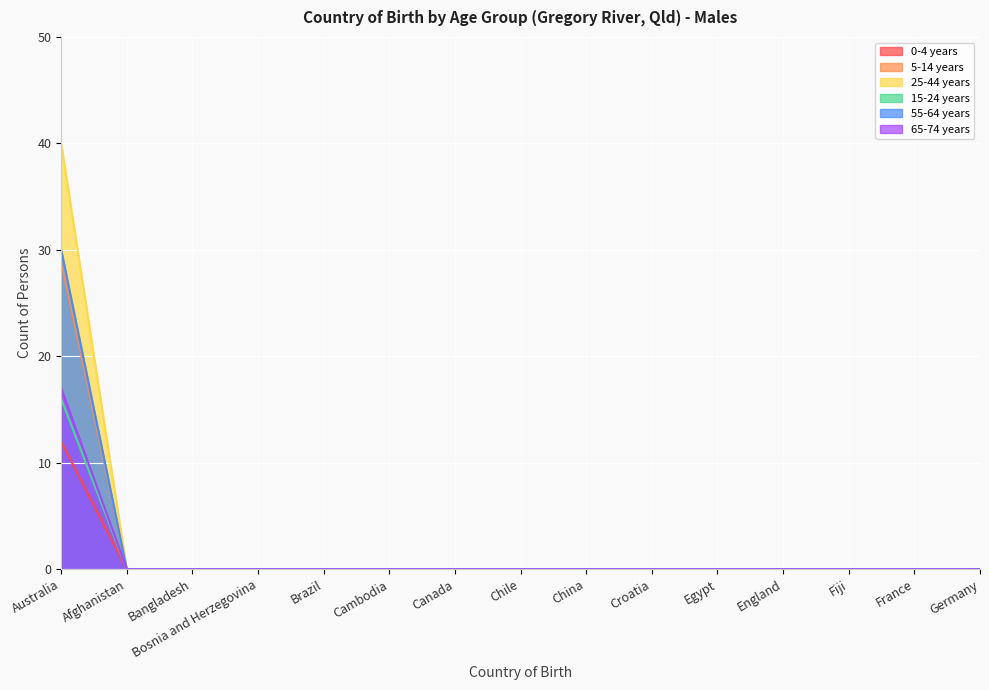

Reading left to right, list all the values displayed in this chart.

0-4 years: Australia=12	Afghanistan=0	Bangladesh=0	Bosnia and Herzegovina=0	Brazil=0	Cambodia=0	Canada=0	Chile=0	China=0	Croatia=0	Egypt=0	England=0	Fiji=0	France=0	Germany=0
5-14 years: Australia=29	Afghanistan=0	Bangladesh=0	Bosnia and Herzegovina=0	Brazil=0	Cambodia=0	Canada=0	Chile=0	China=0	Croatia=0	Egypt=0	England=0	Fiji=0	France=0	Germany=0
25-44 years: Australia=40	Afghanistan=0	Bangladesh=0	Bosnia and Herzegovina=0	Brazil=0	Cambodia=0	Canada=0	Chile=0	China=0	Croatia=0	Egypt=0	England=0	Fiji=0	France=0	Germany=0
15-24 years: Australia=16	Afghanistan=0	Bangladesh=0	Bosnia and Herzegovina=0	Brazil=0	Cambodia=0	Canada=0	Chile=0	China=0	Croatia=0	Egypt=0	England=0	Fiji=0	France=0	Germany=0
55-64 years: Australia=30	Afghanistan=0	Bangladesh=0	Bosnia and Herzegovina=0	Brazil=0	Cambodia=0	Canada=0	Chile=0	China=0	Croatia=0	Egypt=0	England=0	Fiji=0	France=0	Germany=0
65-74 years: Australia=17	Afghanistan=0	Bangladesh=0	Bosnia and Herzegovina=0	Brazil=0	Cambodia=0	Canada=0	Chile=0	China=0	Croatia=0	Egypt=0	England=0	Fiji=0	France=0	Germany=0